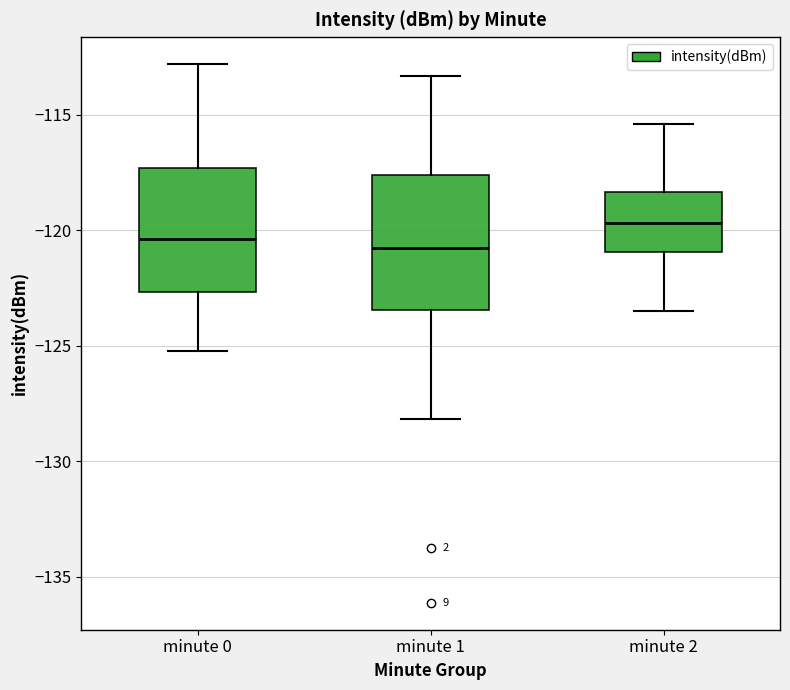

Where is the lower edge of the box for minute 1 on the y-axis? The values are not printed on the chart, so give them approximately, as read against the axis.

-123.5